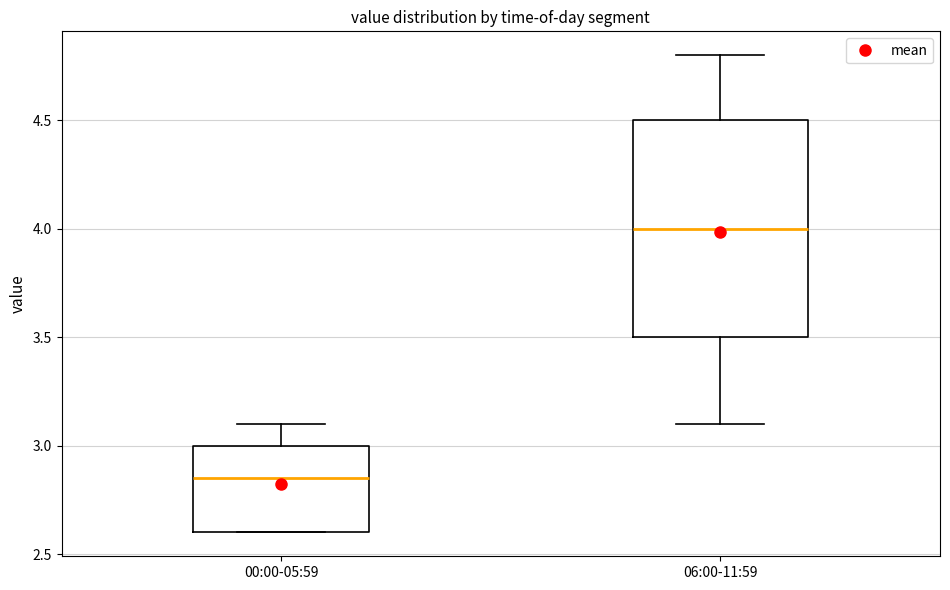

Where is the lower edge of the box for 00:00-05:59 on the y-axis? The values are not printed on the chart, so give them approximately, as read against the axis.

2.60